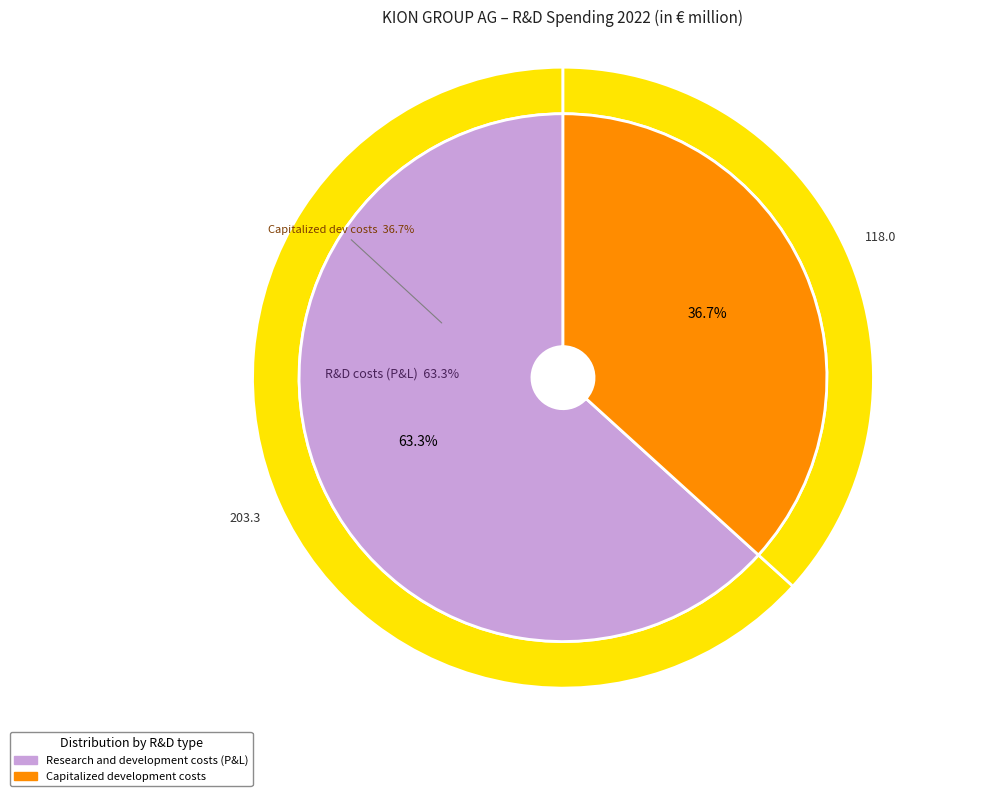

What is the change in value from Research and development costs (P&L) to Capitalized development costs?

-85.3